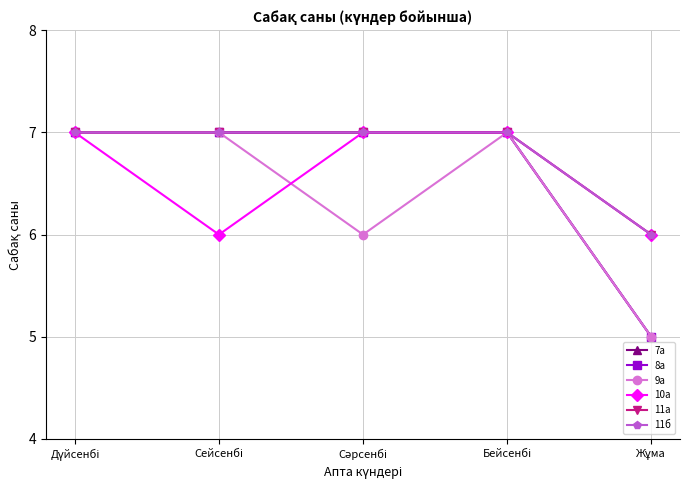

Does the chart have visible grid lines?

Yes